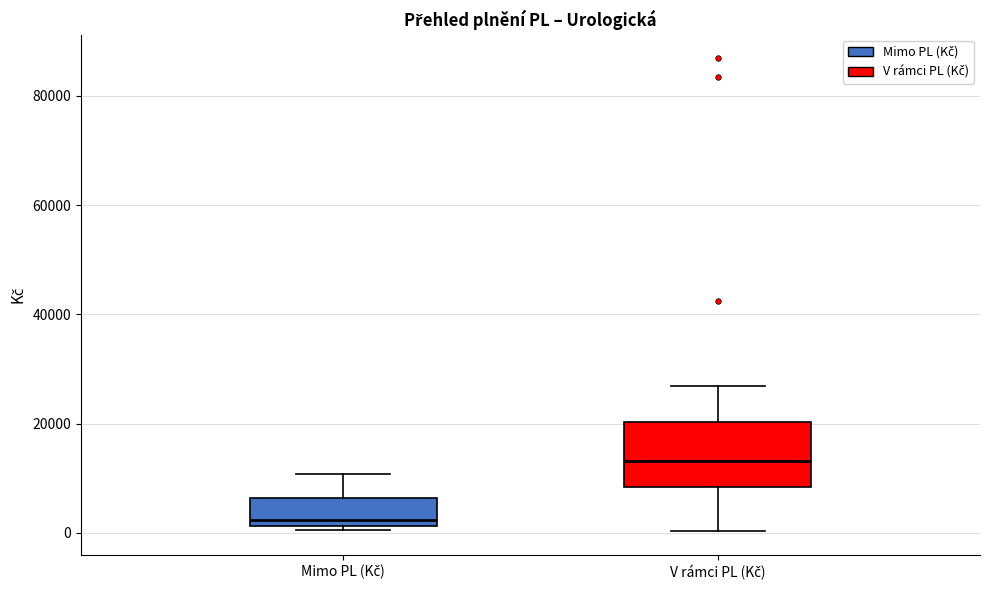

Reading left to right, read every box against the y-axis: the position of its median line, the range the box covers, and the ends of its whiskers. The values are not printed on the chart, so give them approximately, as read against the axis.

Mimo PL (Kč): median 2000 (just above the box's lower edge), box 2000 to 6000, whiskers 0 to 10000
V rámci PL (Kč): median 14000, box 8000 to 20000, whiskers 0 to 26000